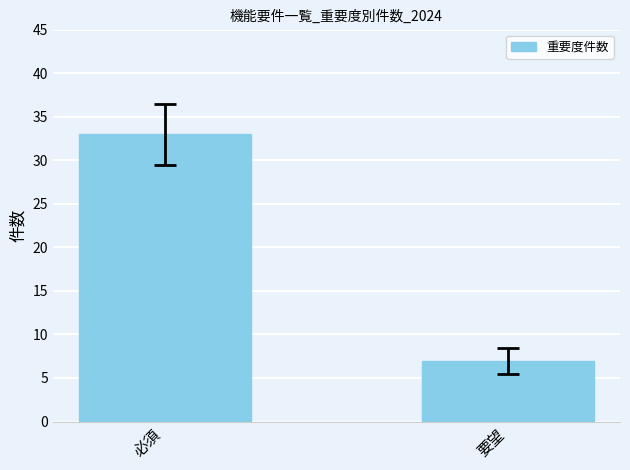

At which category does the chart reach its peak across all series?

必須